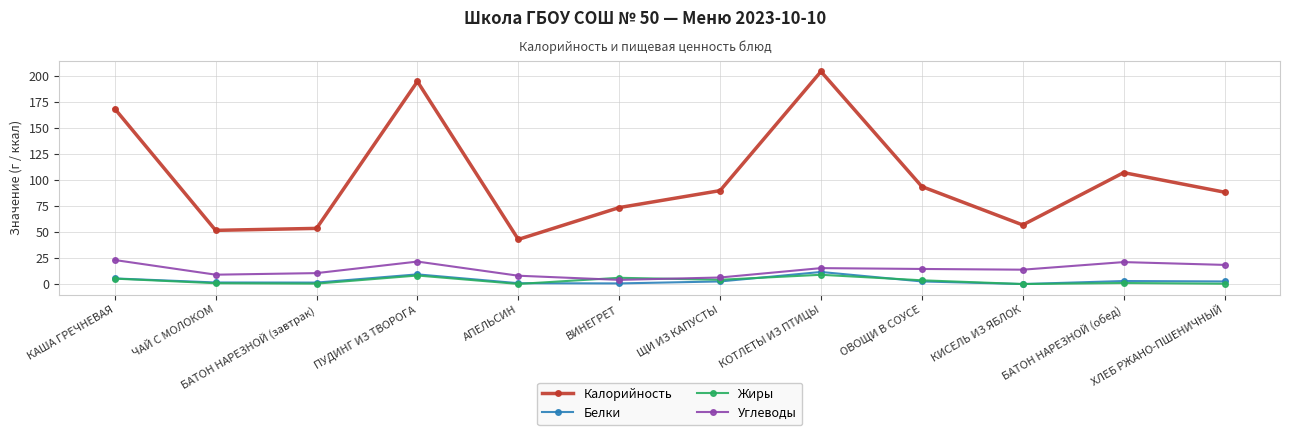

Which series has the largest total across all categories?

Калорийность